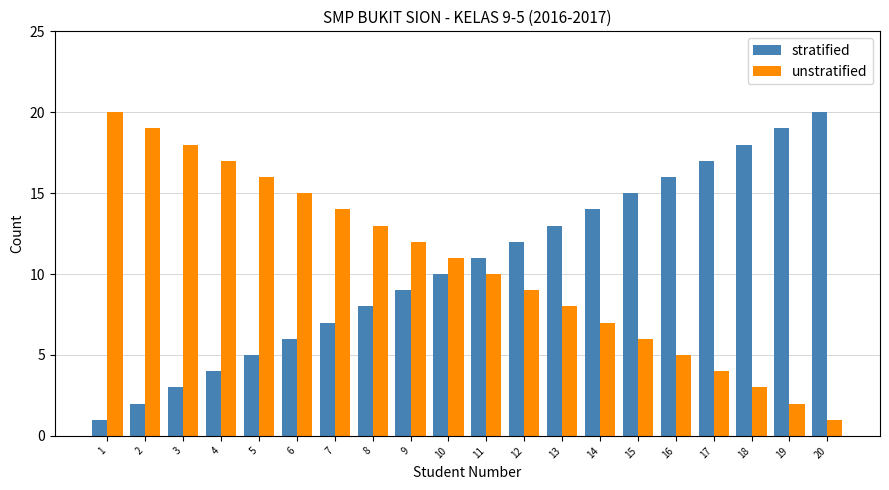

Is the value of unstratified at 12 greater than the value of stratified at 8?

Yes